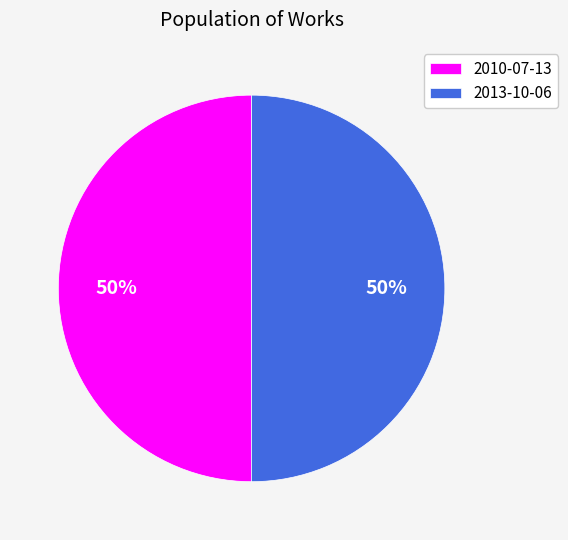

Is it true that 2013-10-06 is 50% of the pie?

True